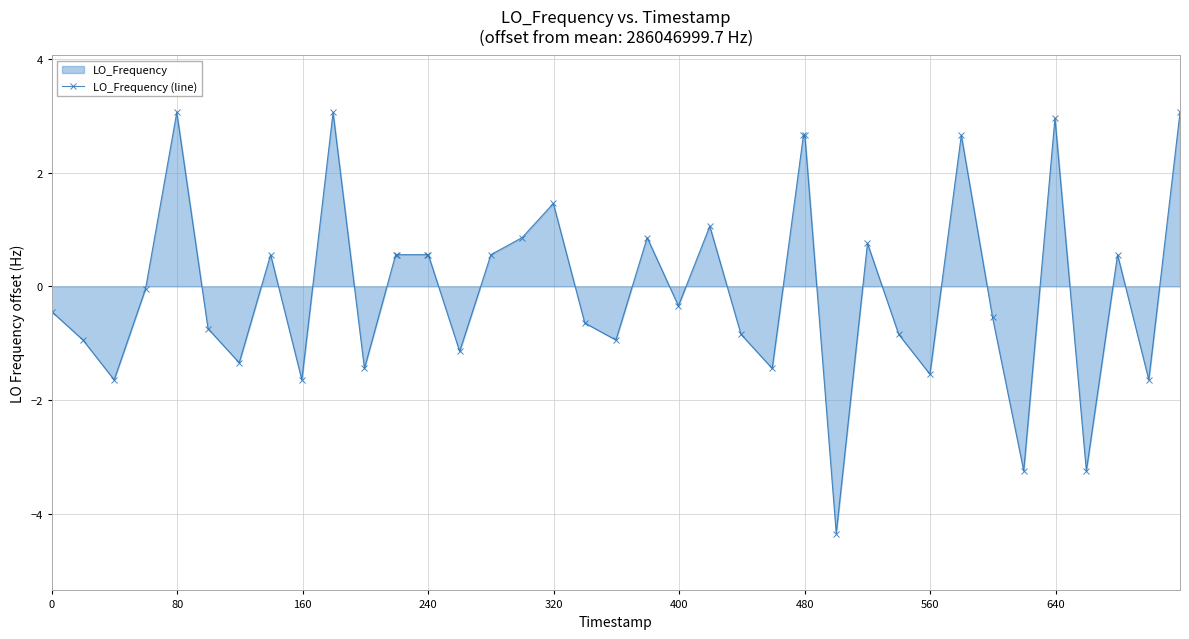

What is the smallest value displayed?

-4.3